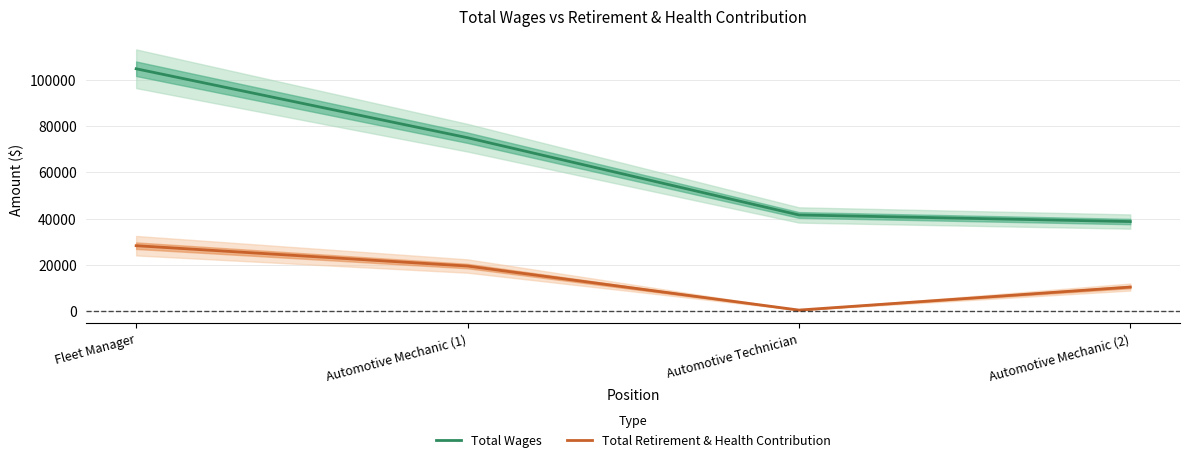

Count the Total Retirement & Health Contribution values in the range 10230 to 28197.

3